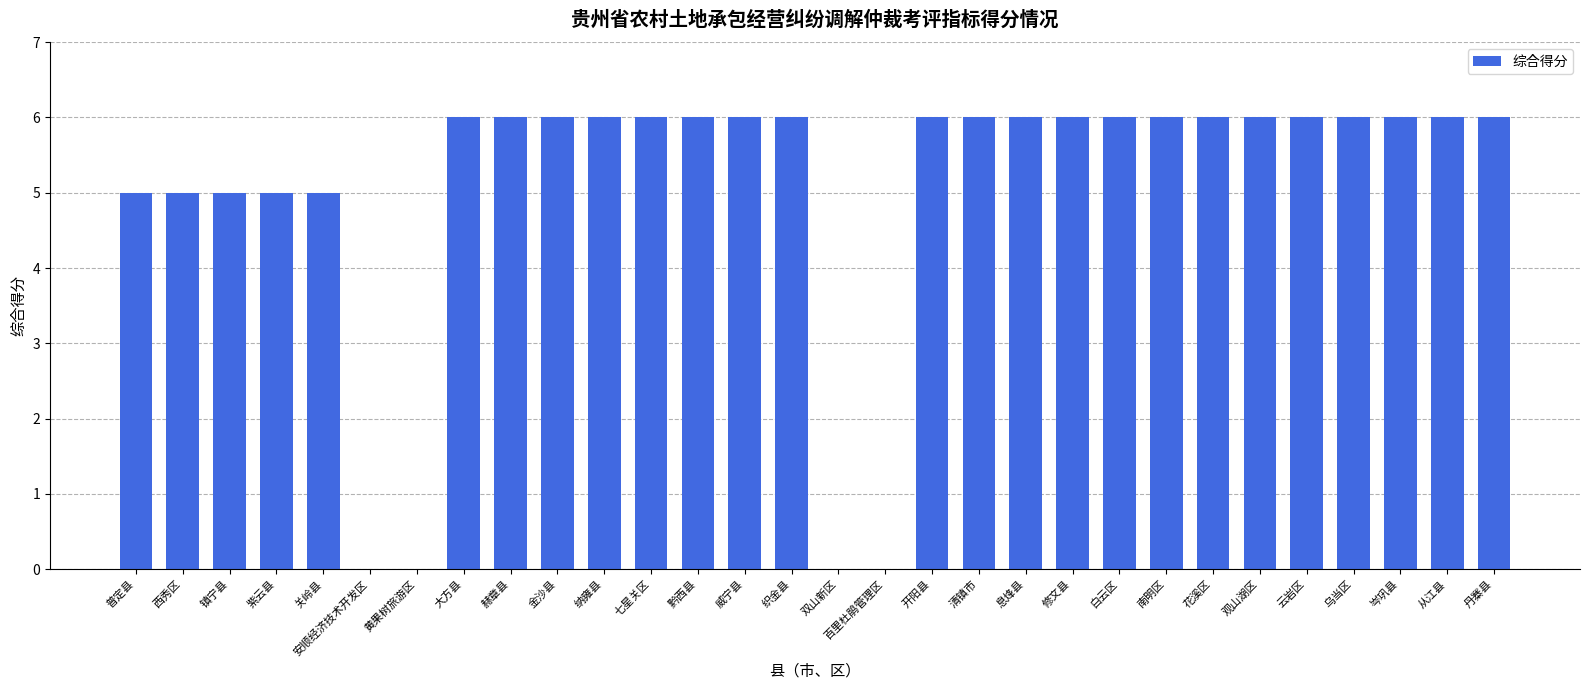

True or false: the data shows 2 at 开阳县.

False